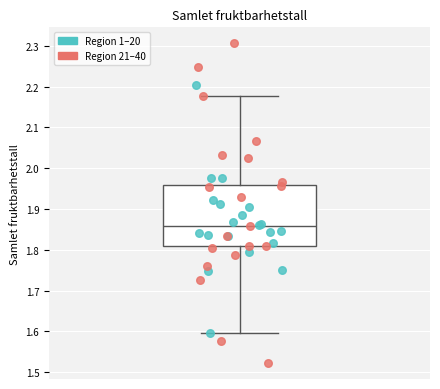

Transcribe this box plot: give where the median line is, the range the box spans, and where the two whiskers end, as read against the y-axis. The values are not printed on the chart, so give them approximately, as read against the axis.

median 1.86, box 1.81 to 1.96, whiskers 1.60 to 2.18